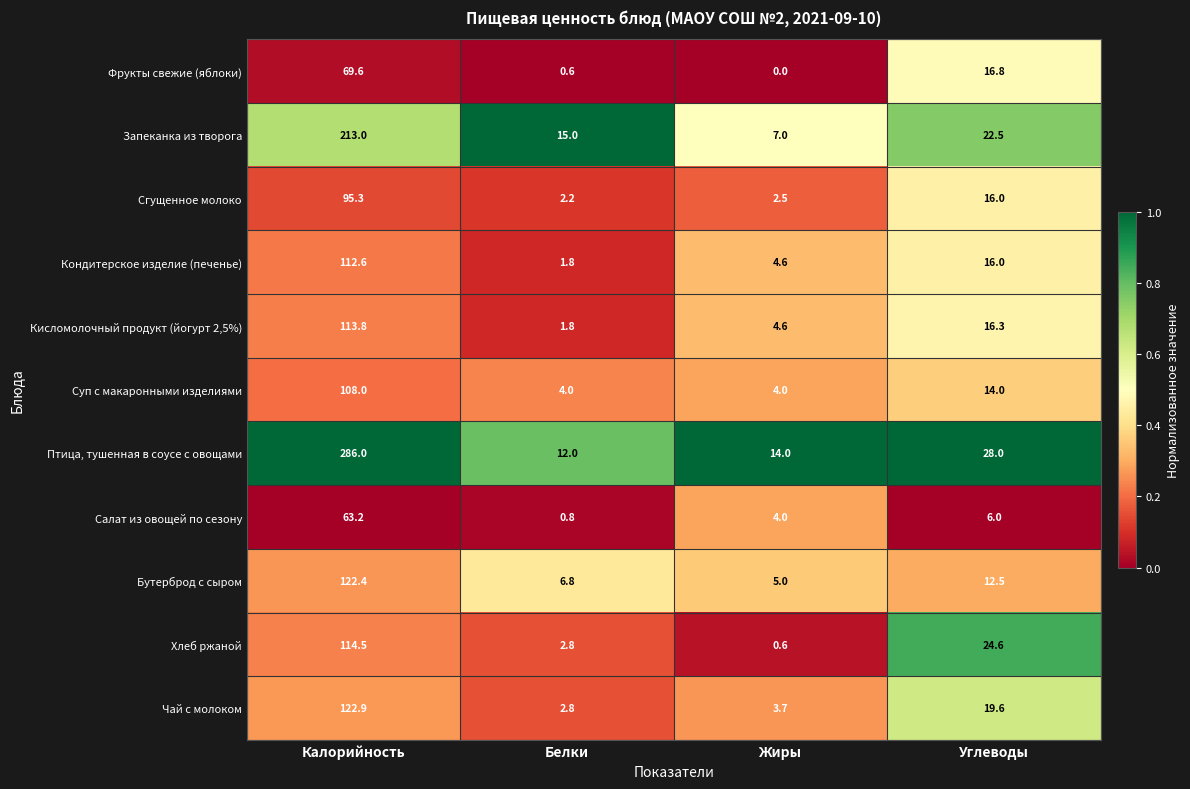

What is the difference between the second highest and minimum values in the Чай с молоком series?

16.8